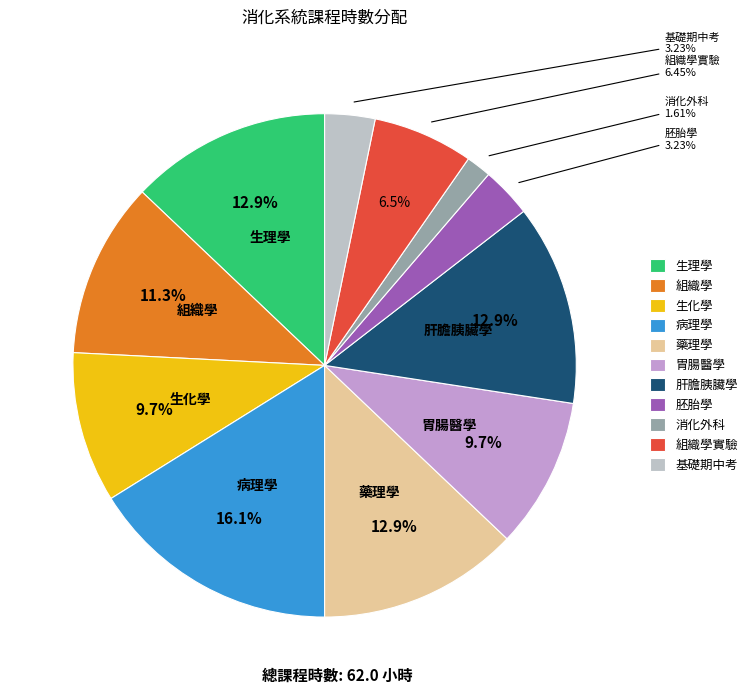

The 組織學實驗 slice represents 1% of the pie. True or false?

False